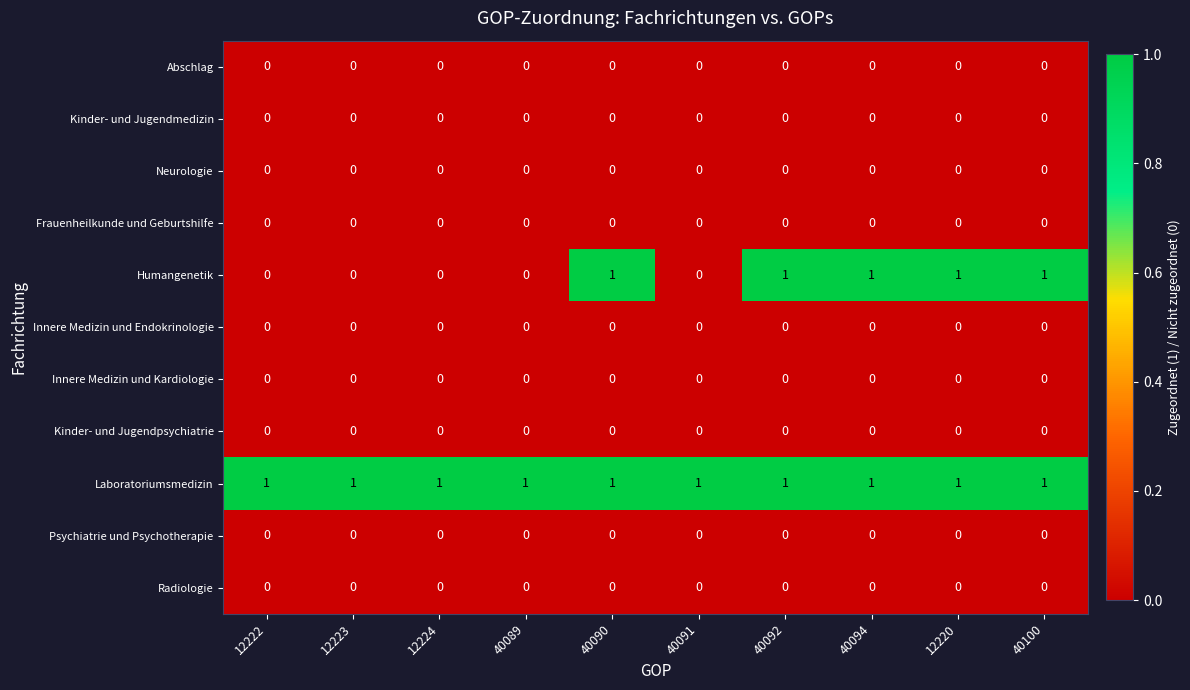

Which series has the largest total across all categories?

Laboratoriumsmedizin